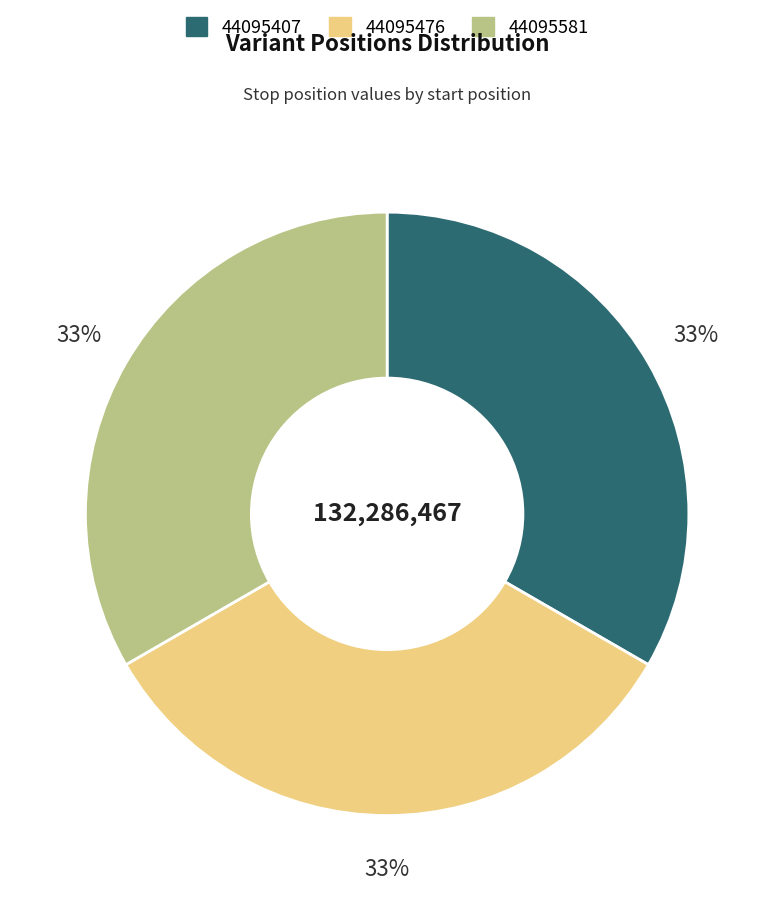

Count the number of slices in the pie.

3